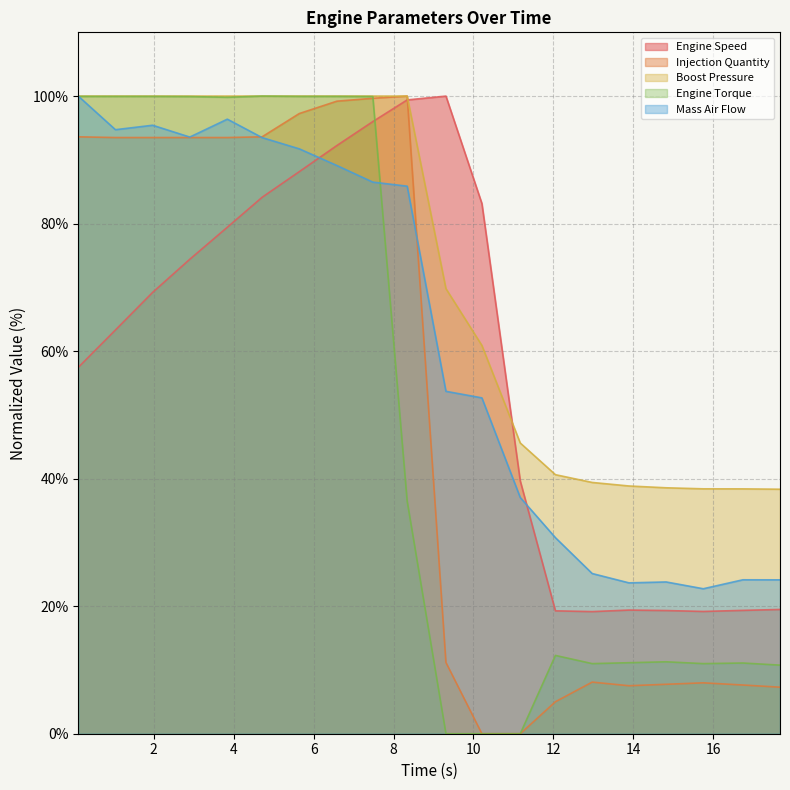

What are all the series names shown in the legend?

Engine Speed, Injection Quantity, Boost Pressure, Engine Torque, Mass Air Flow